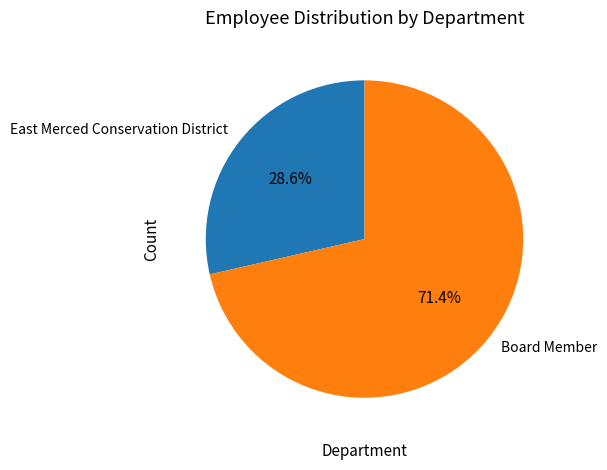

The East Merced Conservation District slice represents 29% of the pie. True or false?

True